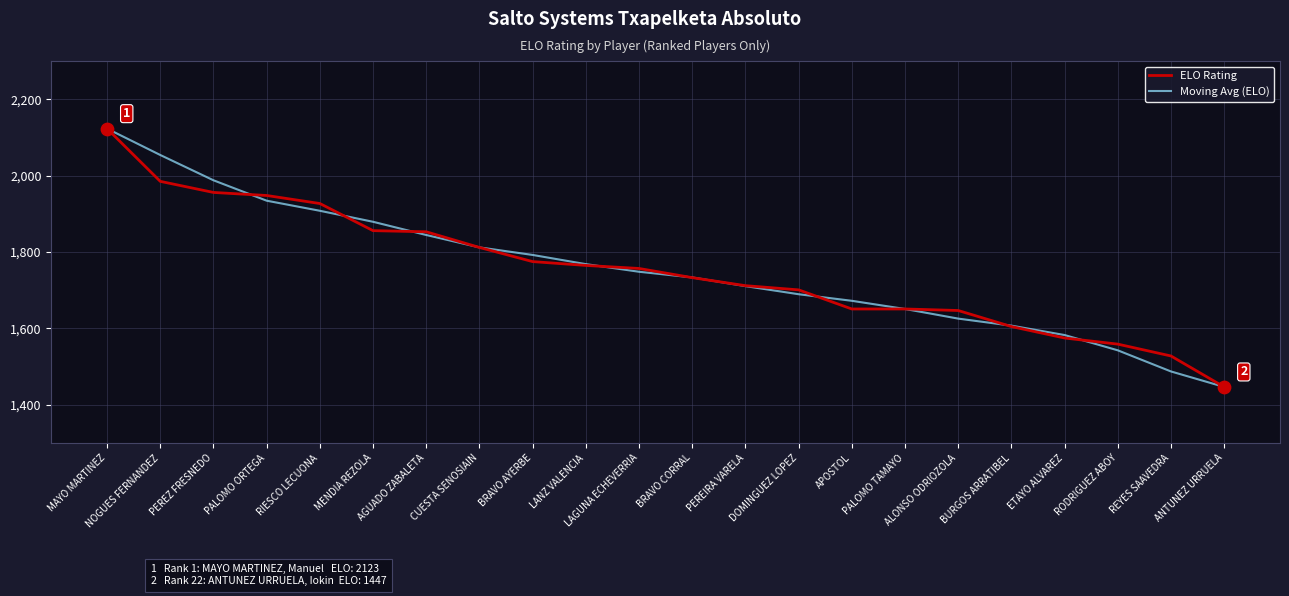

Which series changed the most between RIESCO LECUONA and DOMINGUEZ LOPEZ?

ELO Rating